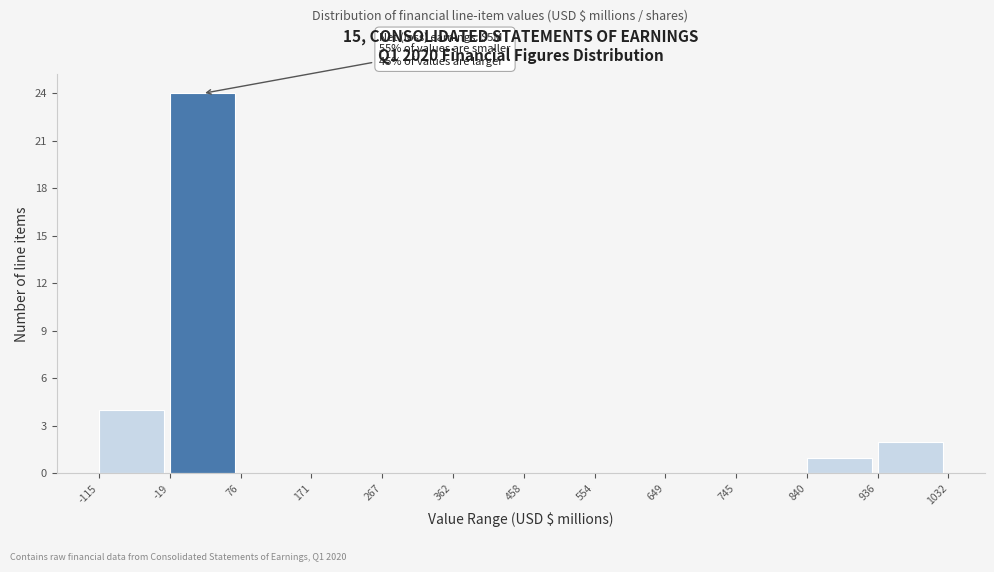

Over which range of the x-axis is the bar tallest?

-19 to 76